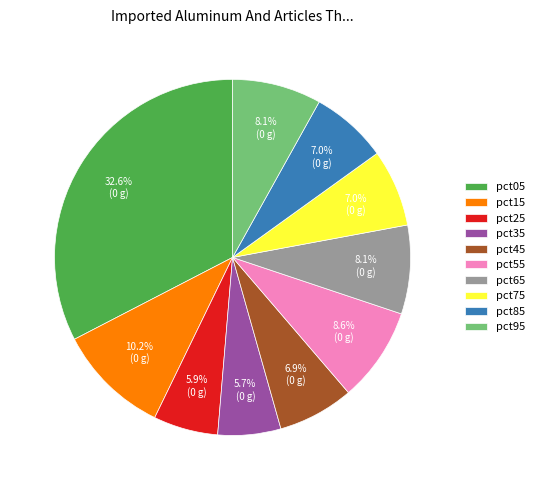

To the nearest percent, what percentage of the pie is pct45?

7%